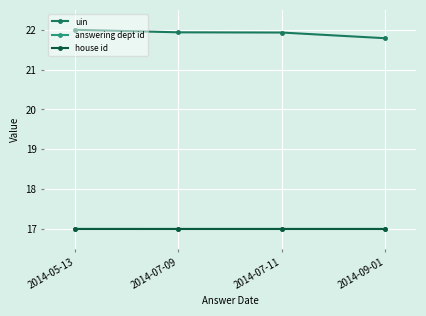

True or false: answering dept id has more than 1 points higher than both neighbors.

False